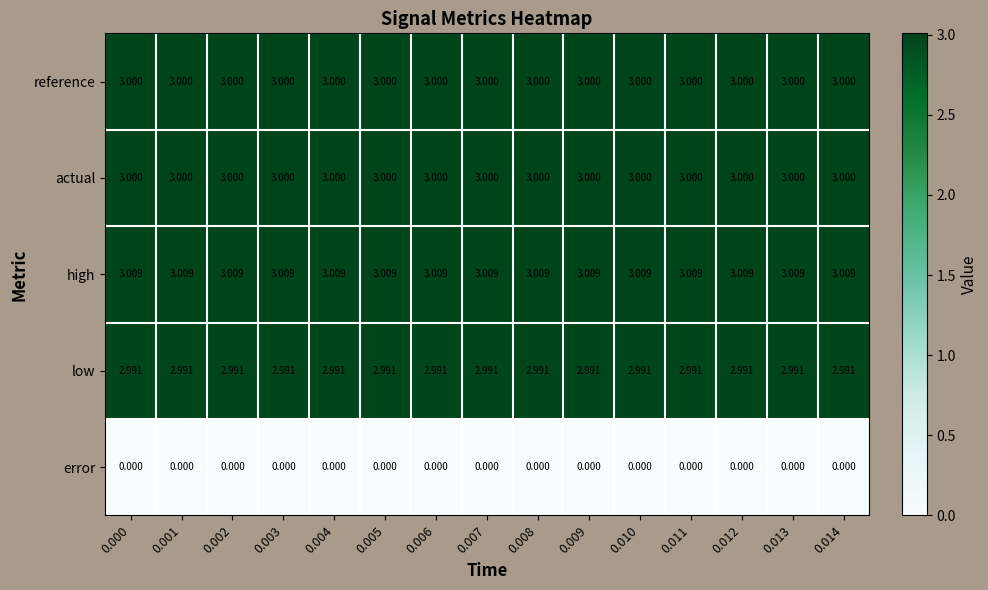

Is the value of actual at 0.001 greater than the value of error at 0.004?

Yes